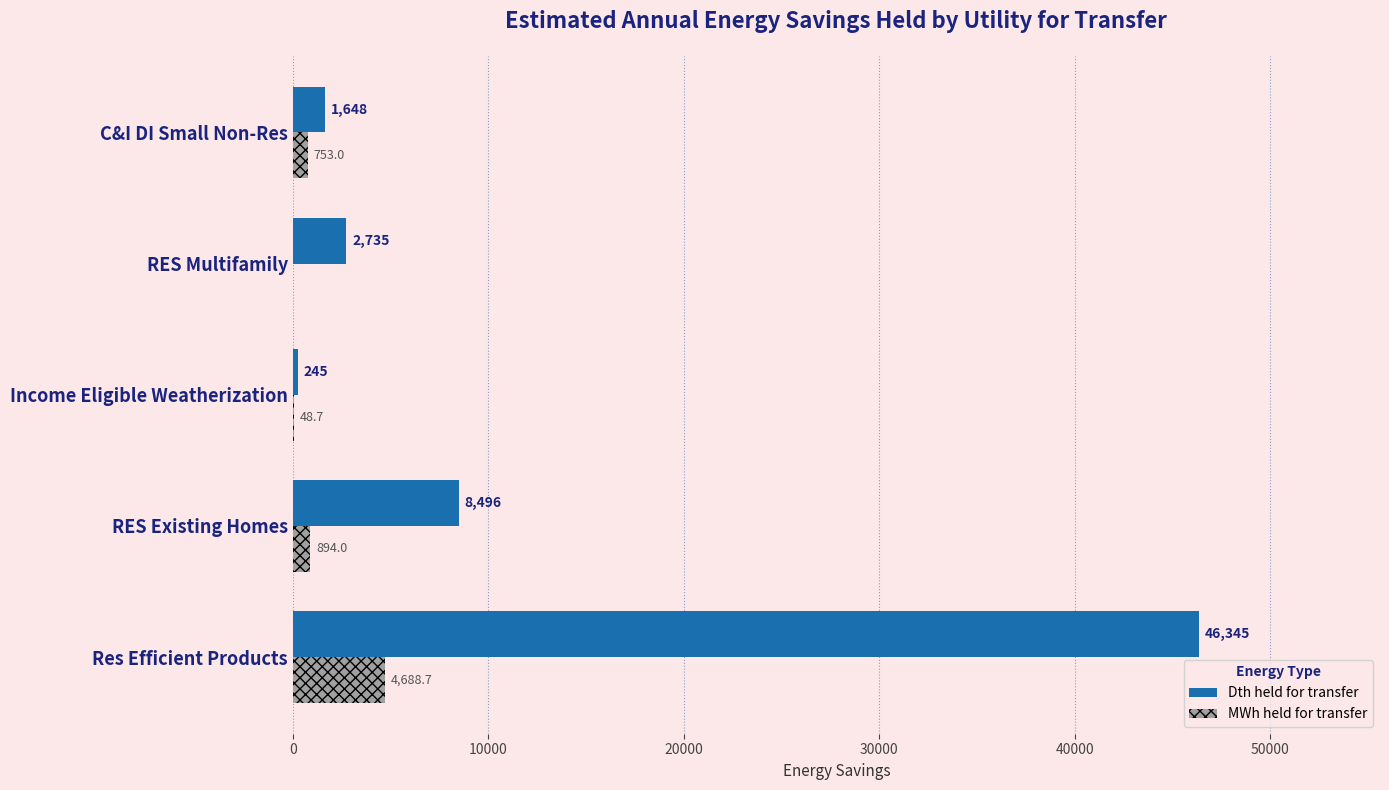

Which series has the largest total across all categories?

Dth held for transfer